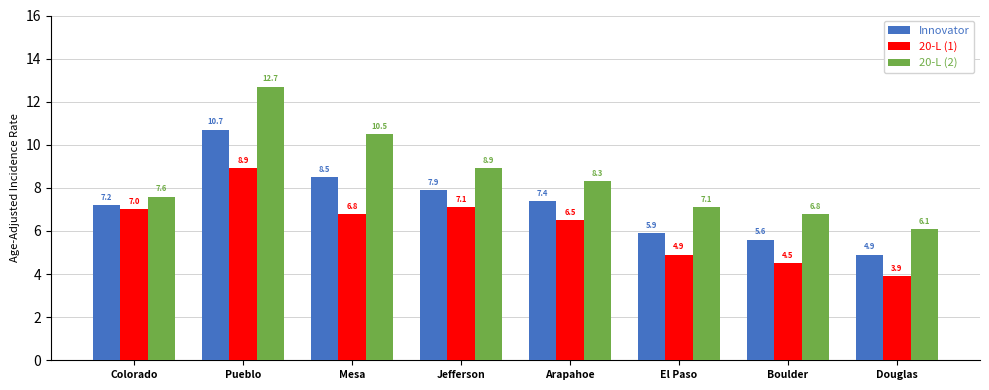

At which label does Innovator first exceed 7?

Colorado